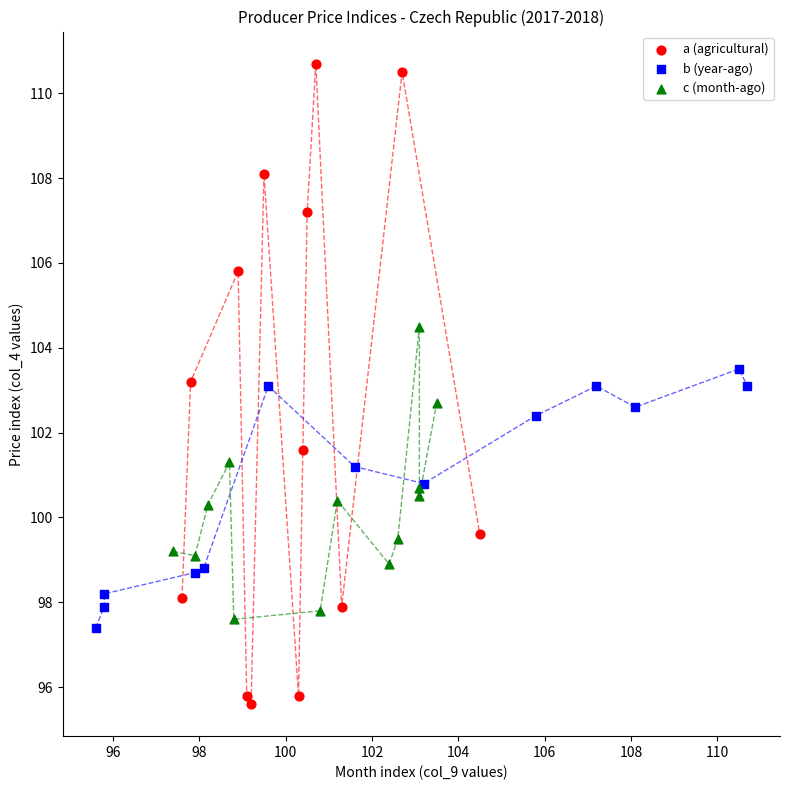

What are all the series names shown in the legend?

a (agricultural), b (year-ago), c (month-ago)